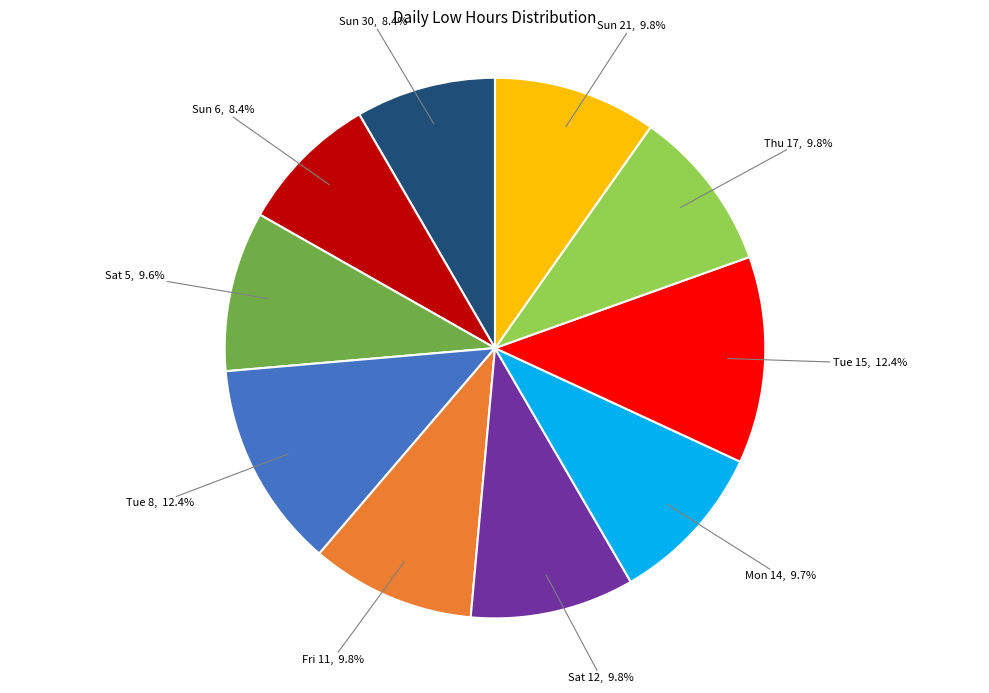

How much of the chart is everything except Sun 30, 8.4%?

91.6%